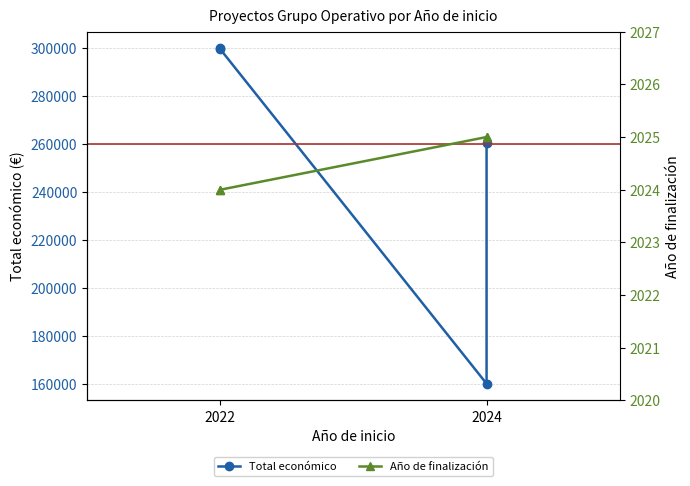

True or false: Total económico has a value of 218640 at 2024.

False